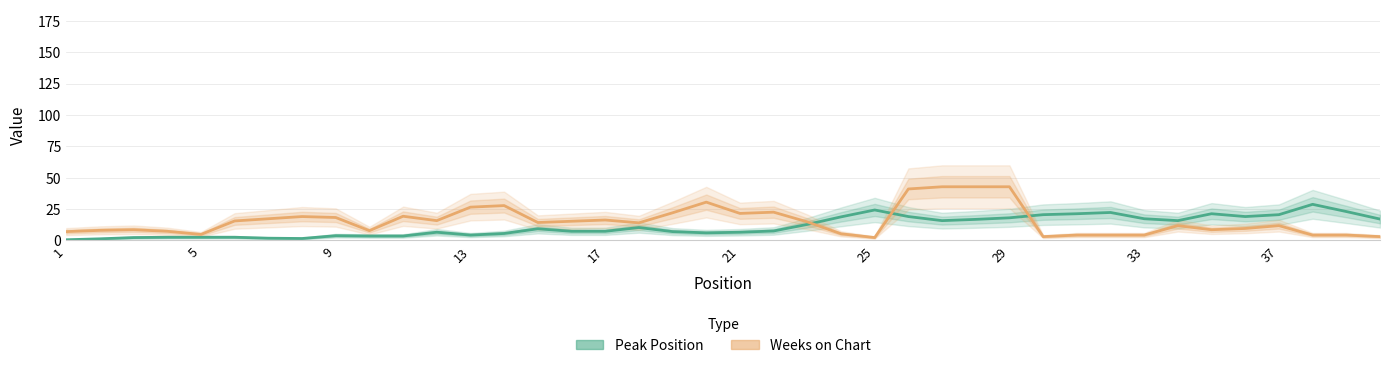

Count the number of categories in the chart.

40